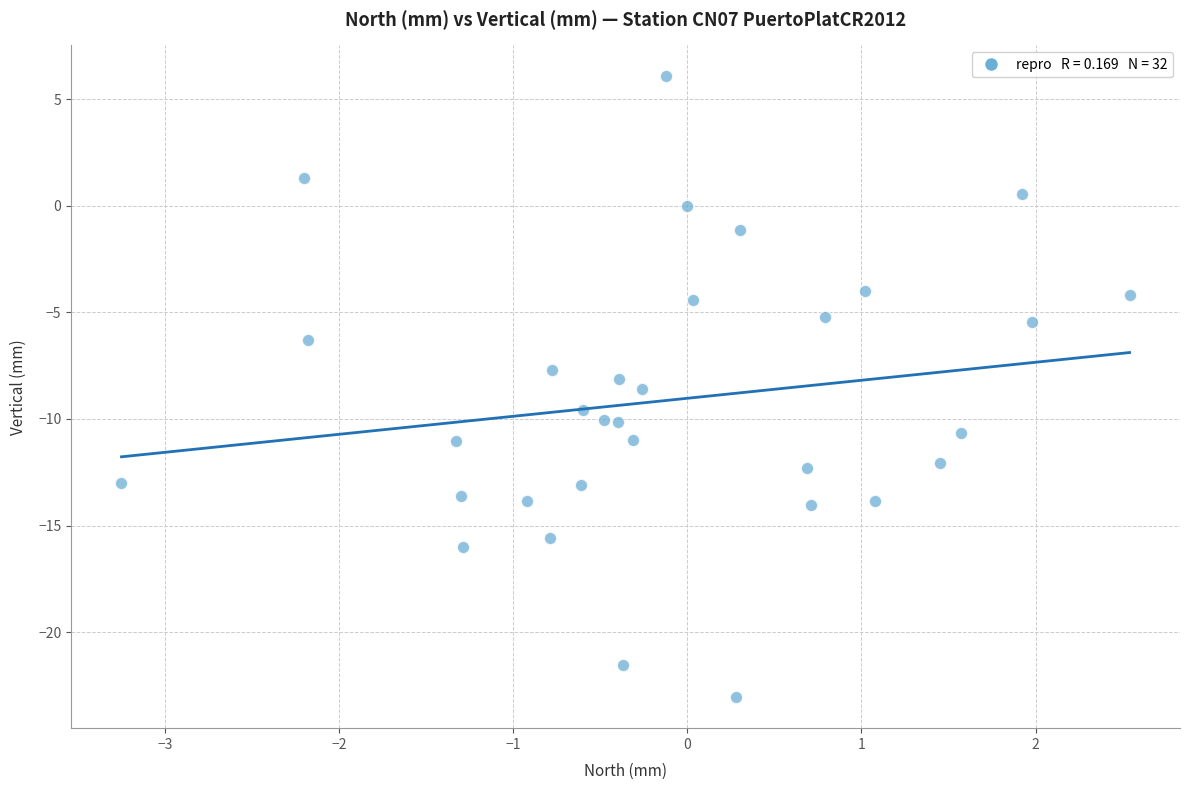

What is the range of Y values (max minus min)?

29.1